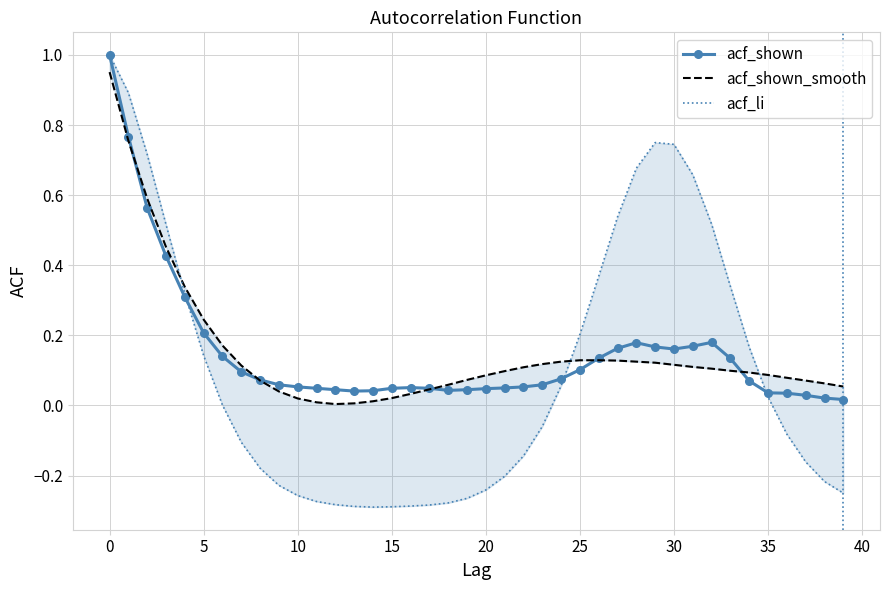

Is the value of acf_shown_smooth at 31 greater than the value of acf_li at 14?

Yes